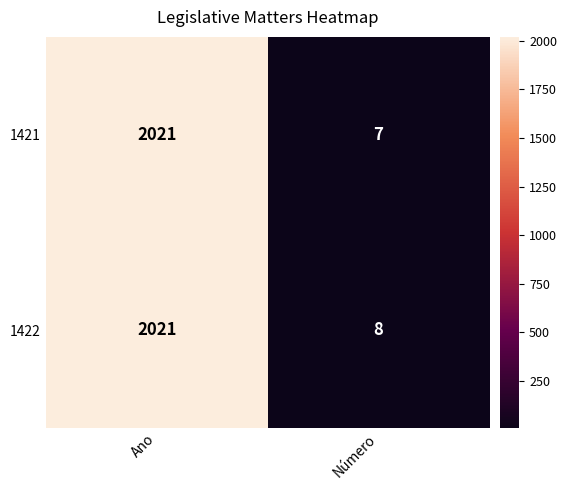

What is the minimum value shown in the chart?

7